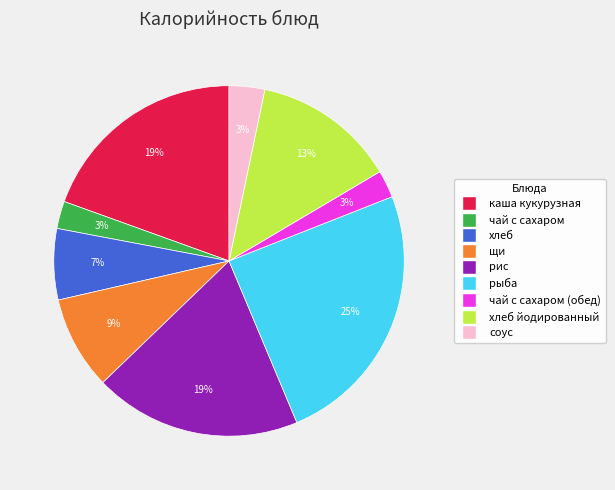

To the nearest percent, what is the difference between the largest and smallest slice percentages?

22%